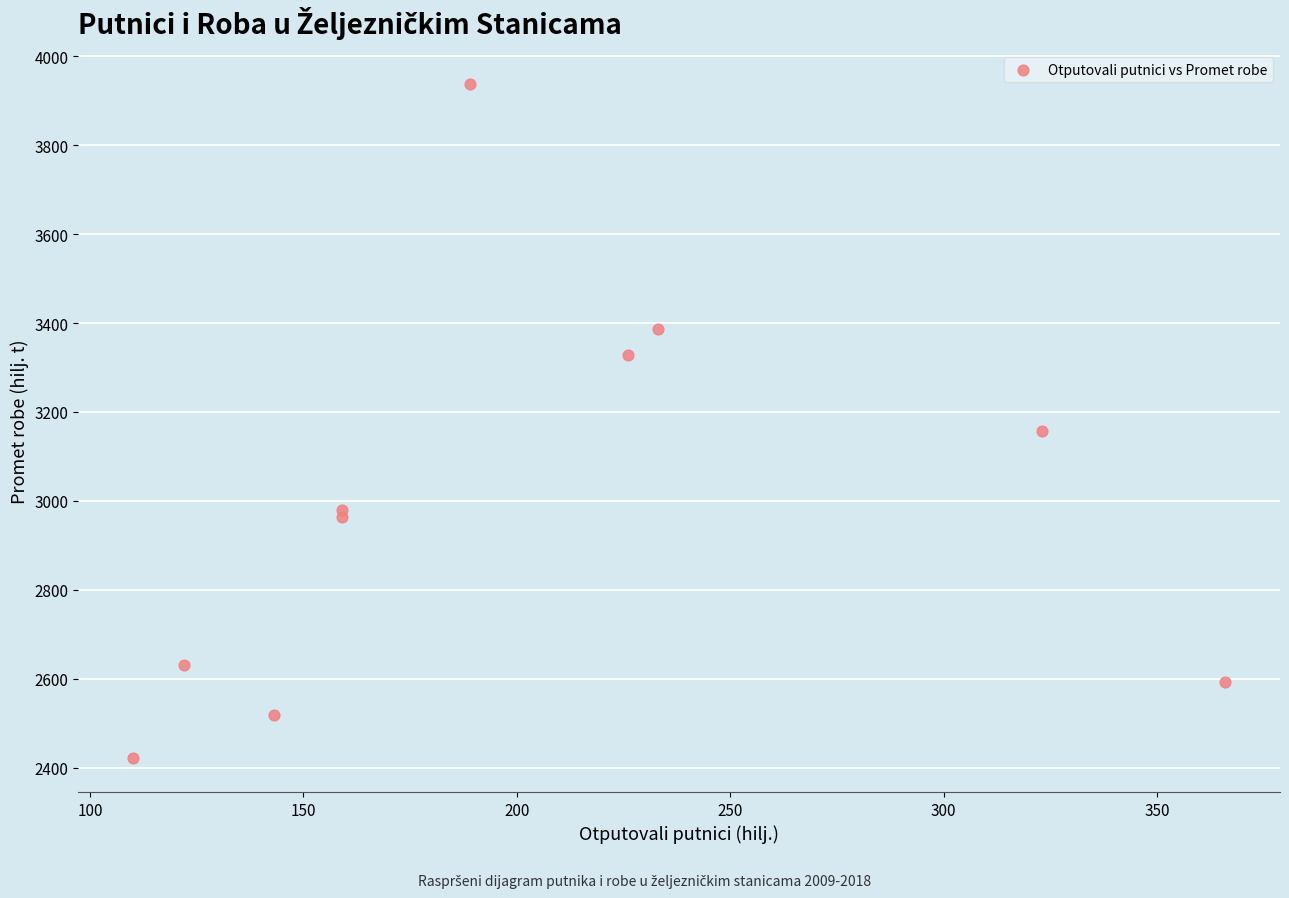

What Y value in the scatter plot is closest to 3179?

3157